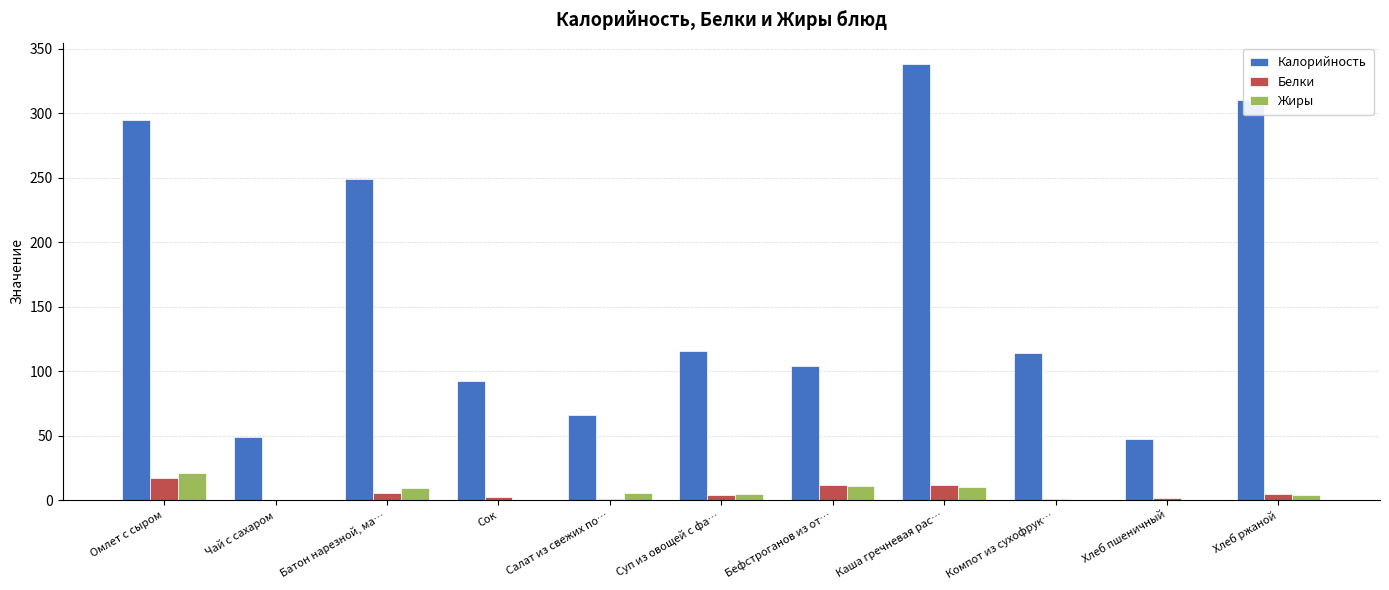

What is the sum of all Жиры values?

65.7